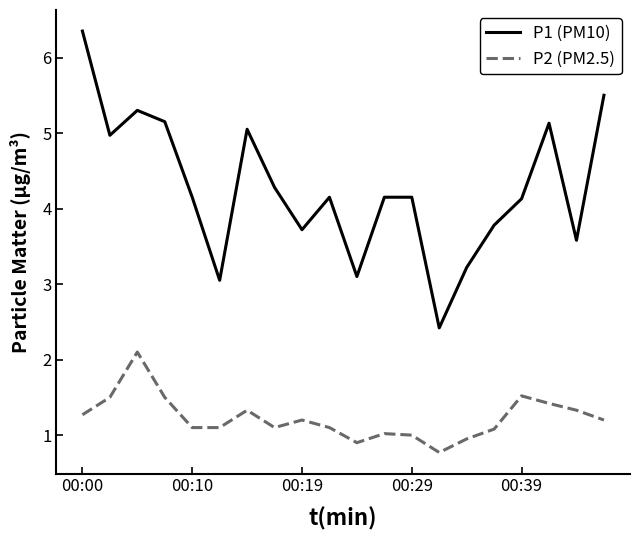

What is the maximum value for P2 (PM2.5)?

2.1